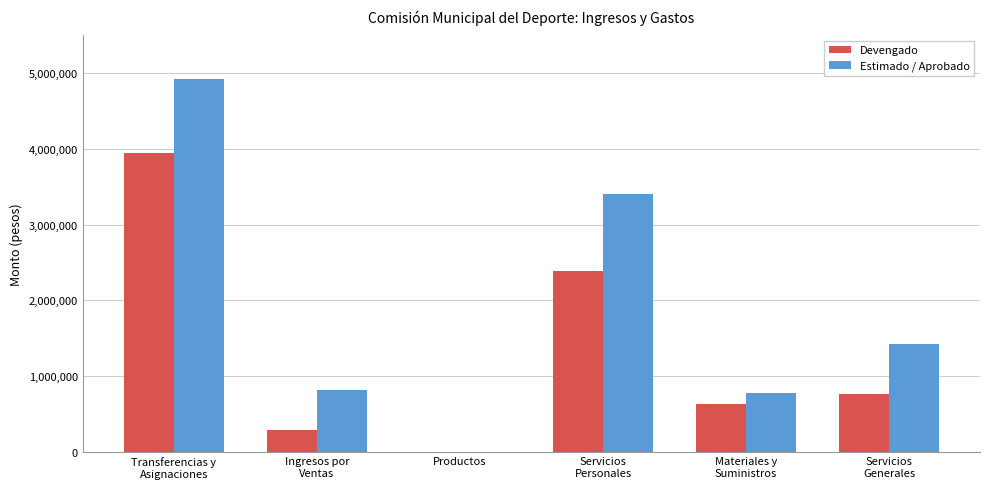

What is the sum of all Devengado values?

7999360.6